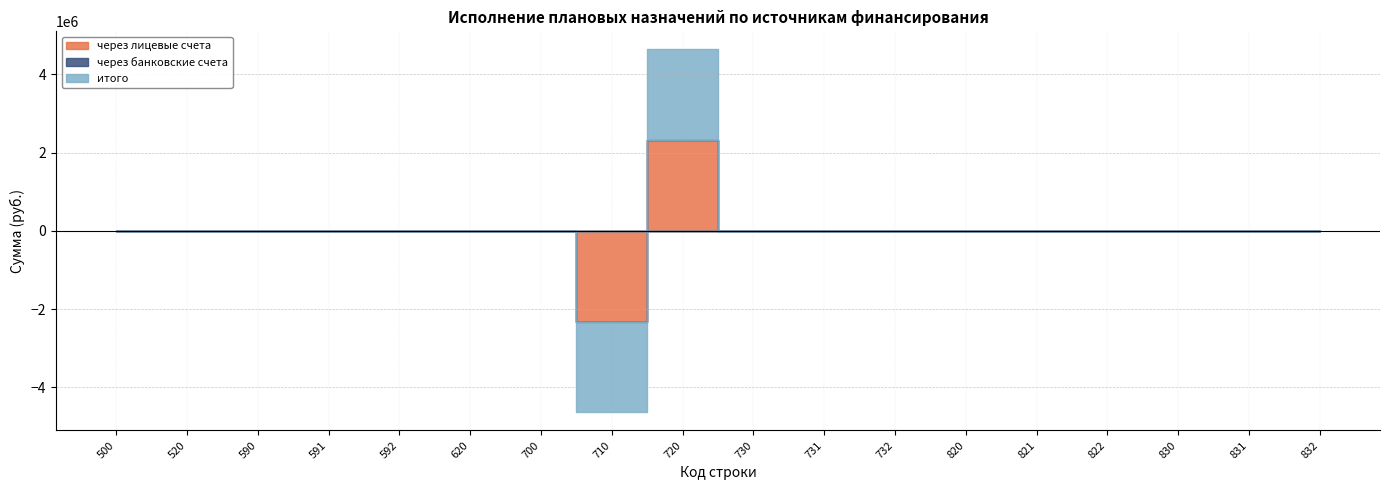

What is the difference between the maximum and minimum values in the через лицевые счета series?

4635146.9